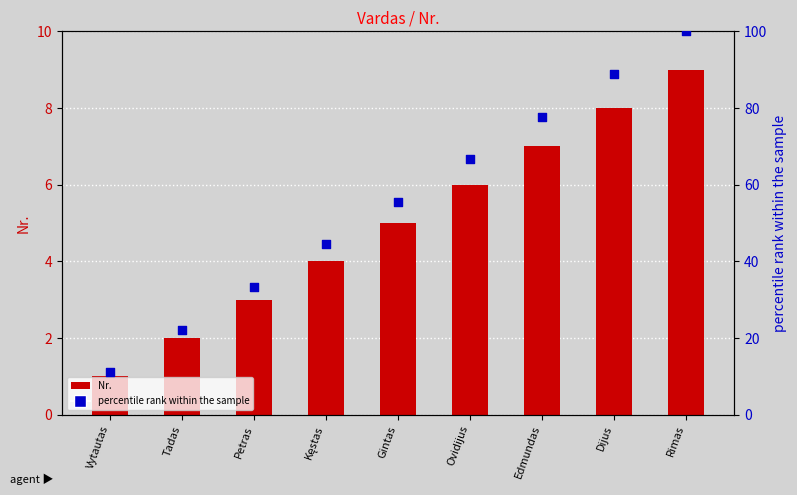

What are all the series names shown in the legend?

Nr., percentile rank within the sample